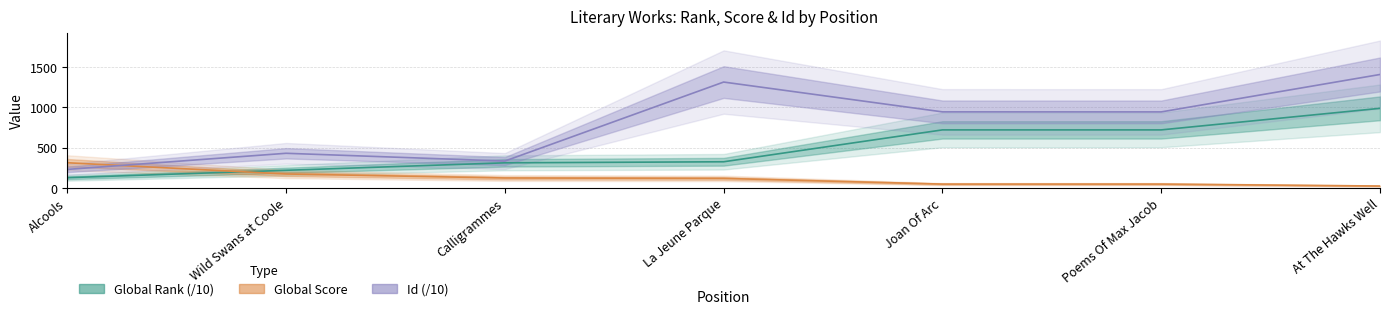

How many values in the Id series exceed 944?

4